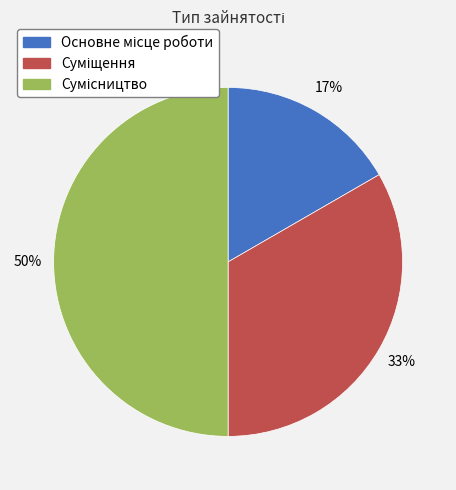

To the nearest percent, what is the average slice percentage?

33%